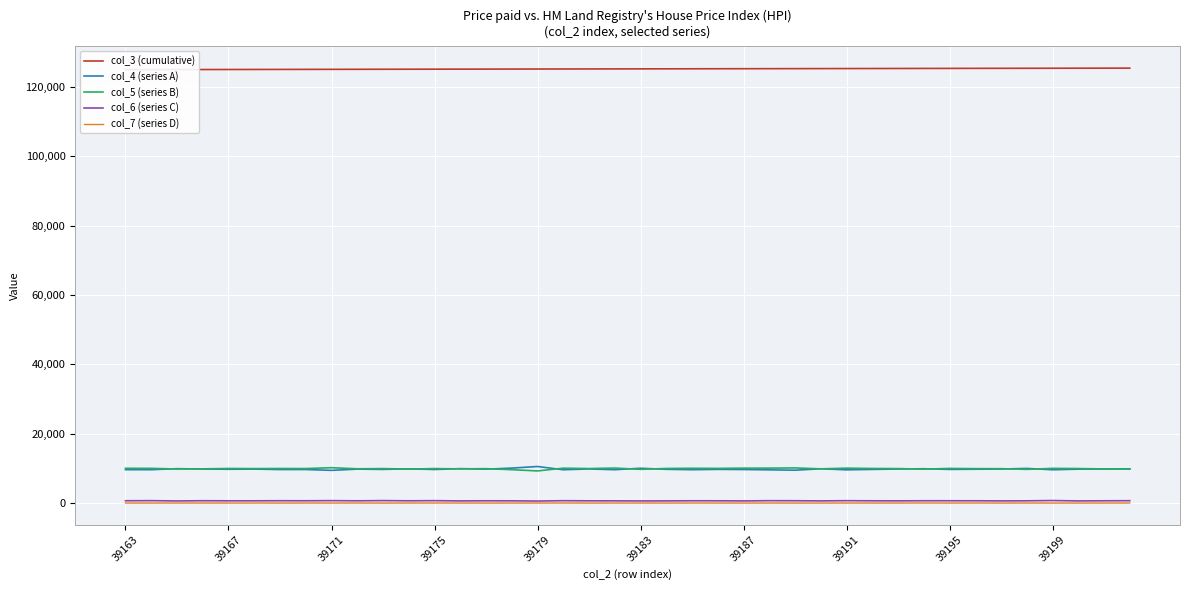

How many distinct data groups are displayed?

5